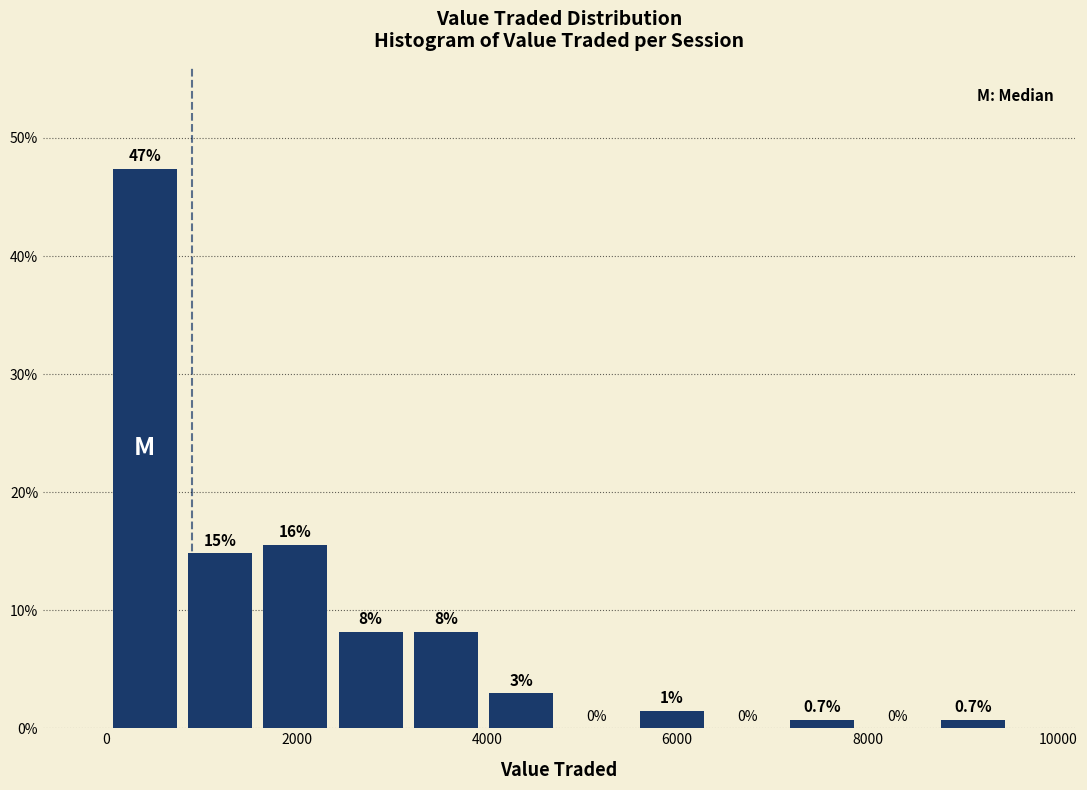

Around what value on the x-axis is the tallest bar? Give the approximate position of its centre, as read against the axis.

400